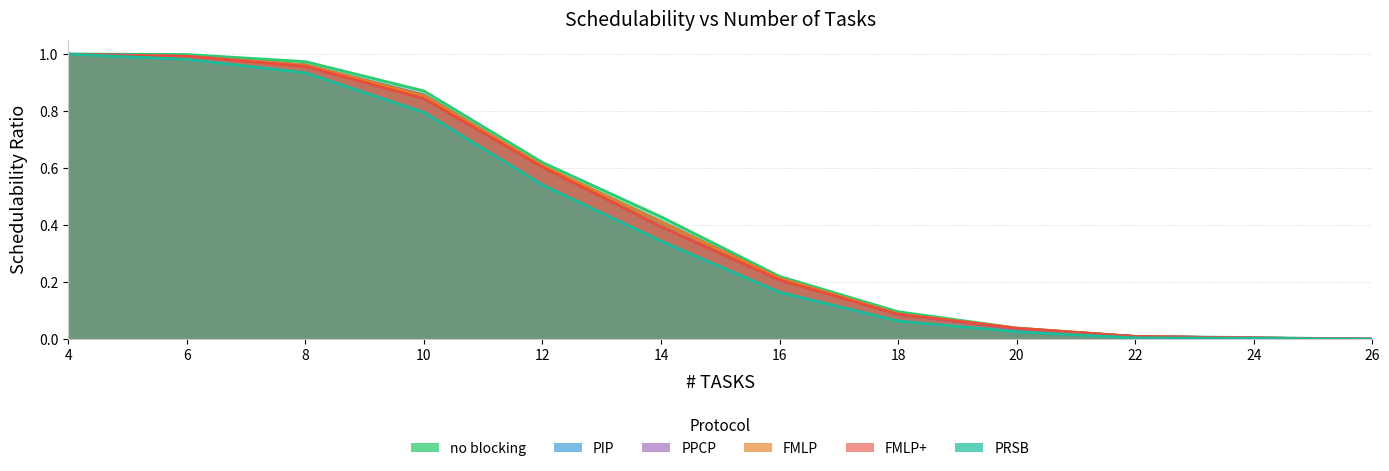

Which has a higher value, 26 or 20?

20